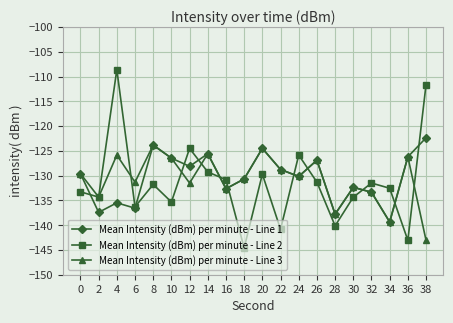

What is the total value across all series at 26?

-385.1